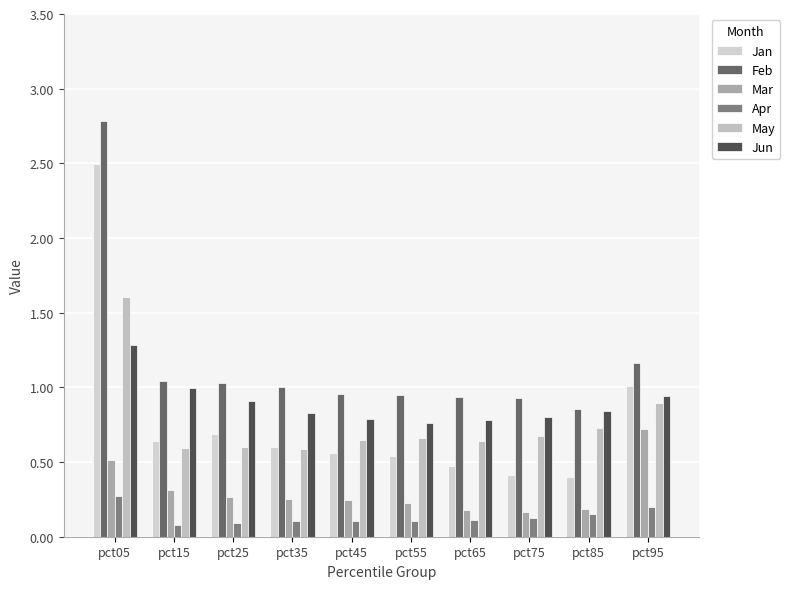

Where is Jun nearest to the value 1?

pct15